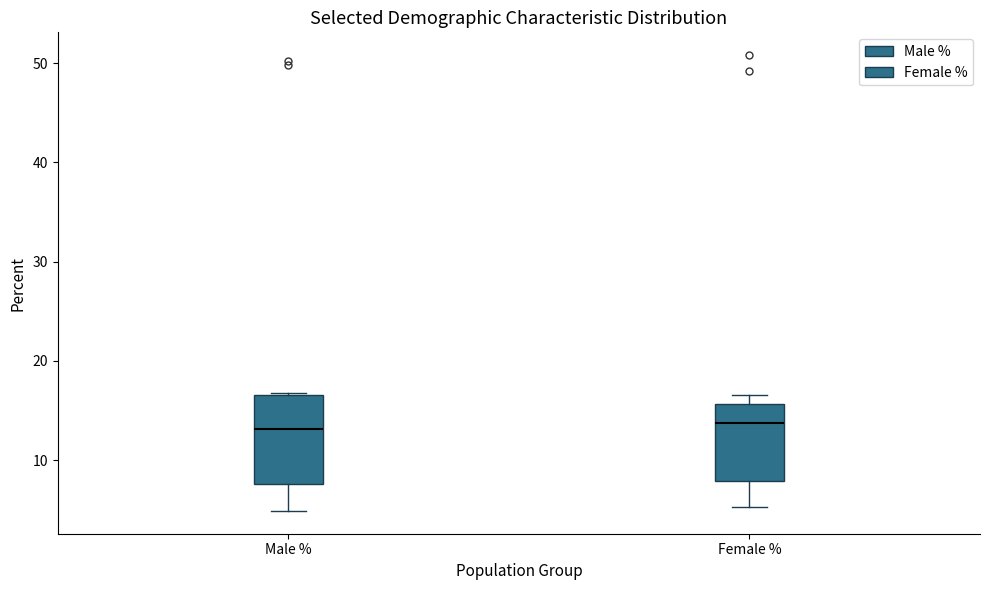

Reading left to right, transcribe this box plot: for each box, give where its median line is, the range the box spans, and where its two whiskers end, as read against the y-axis. The values are not printed on the chart, so give them approximately, as read against the axis.

Male %: median 13, box 8 to 17, whiskers 5 to 17
Female %: median 14, box 8 to 16, whiskers 5 to 17